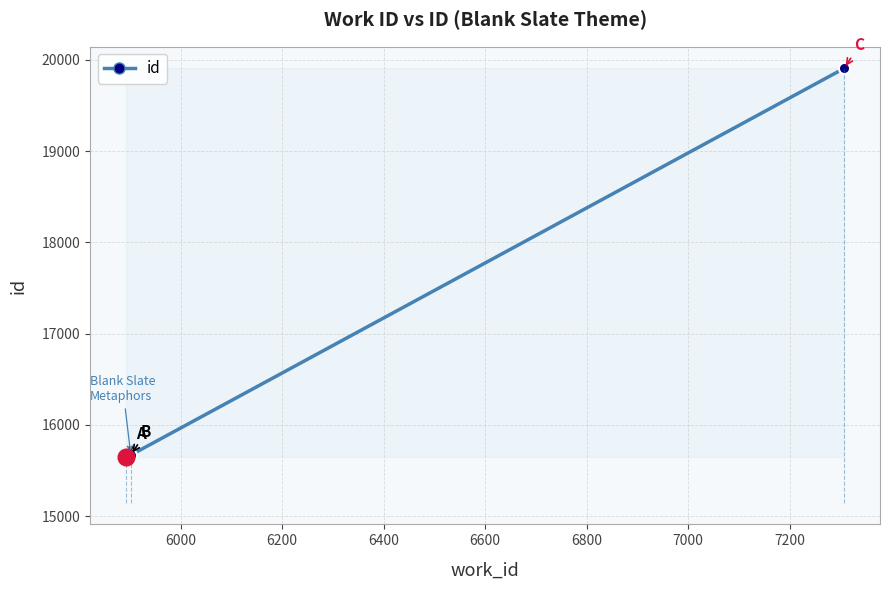

What is the average value?

17074